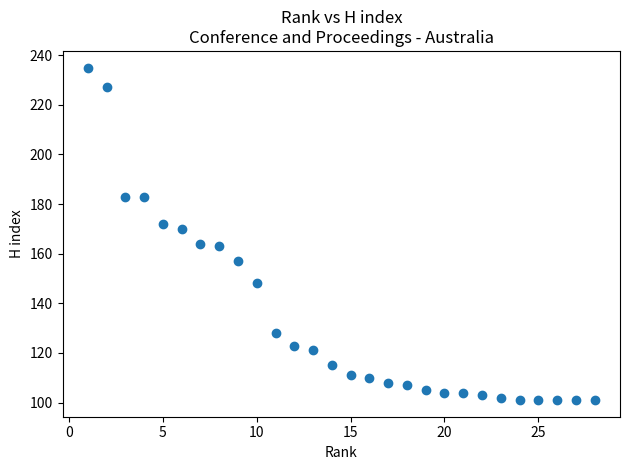

What Y value in the scatter plot is closest to 168?

170